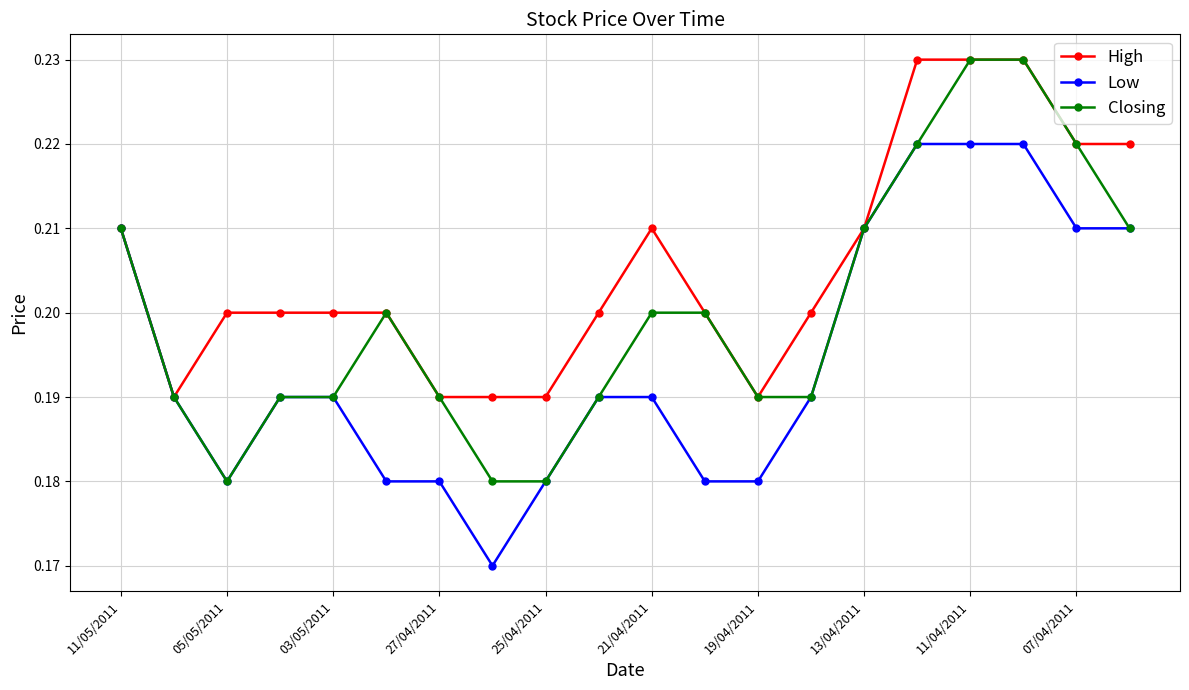

Count the Closing values in the range 0 to 1.

20